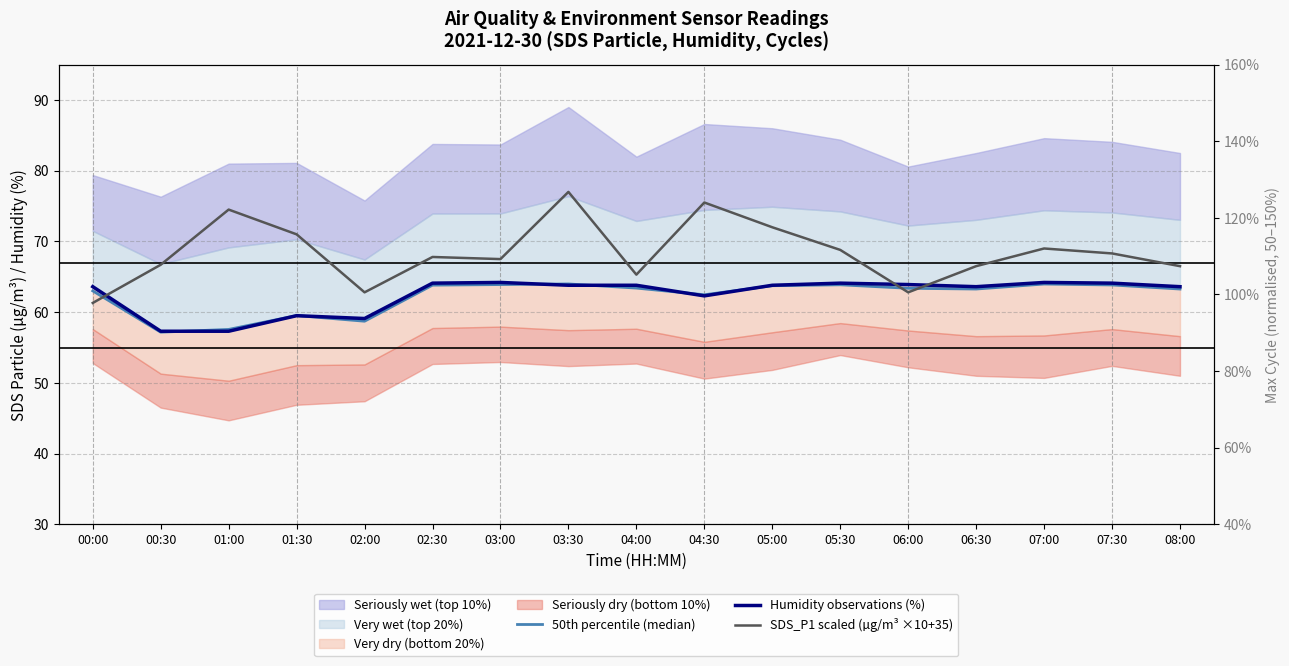

What is the sum of the SDS_P1 scaled (µg/m³ ×10+35) values at 05:00 and 04:00?

137.3